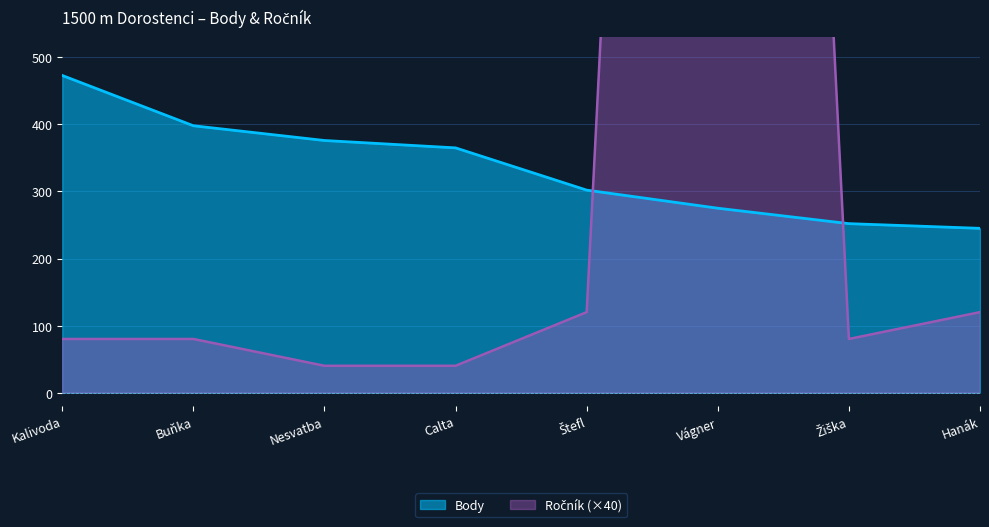

The value of Ročník at Buňka is 137. True or false?

False